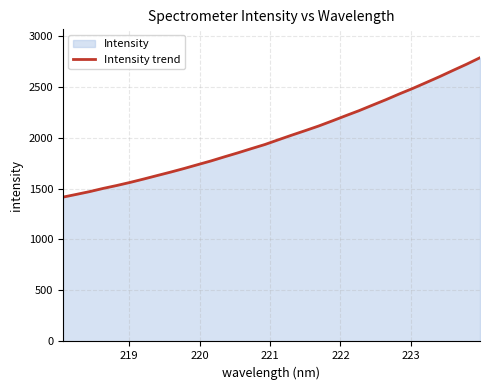

How many data points are above 1977?

16